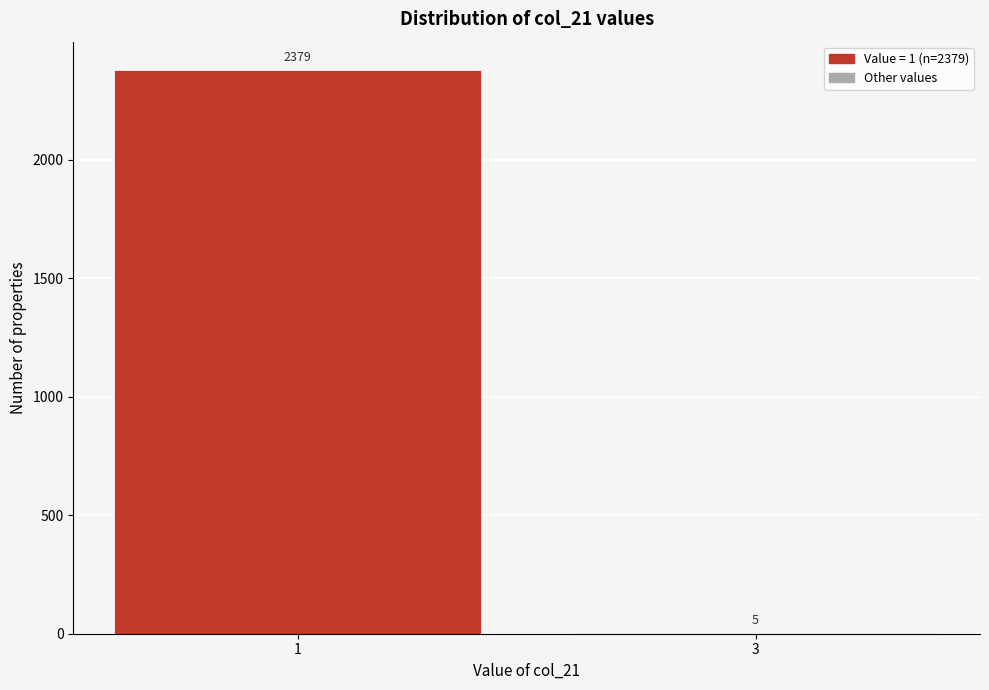

Reading left to right, list all the values displayed in this chart.

1=2379	3=5